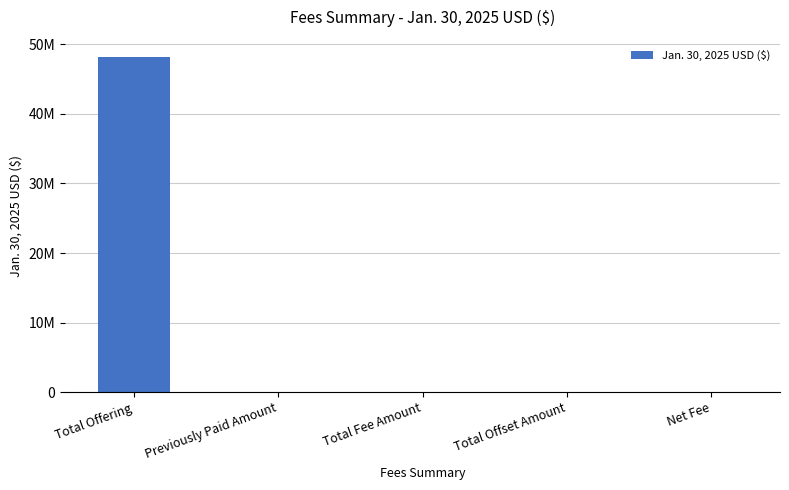

What is the difference between the values at Total Fee Amount and Total Offering?

48231937.8